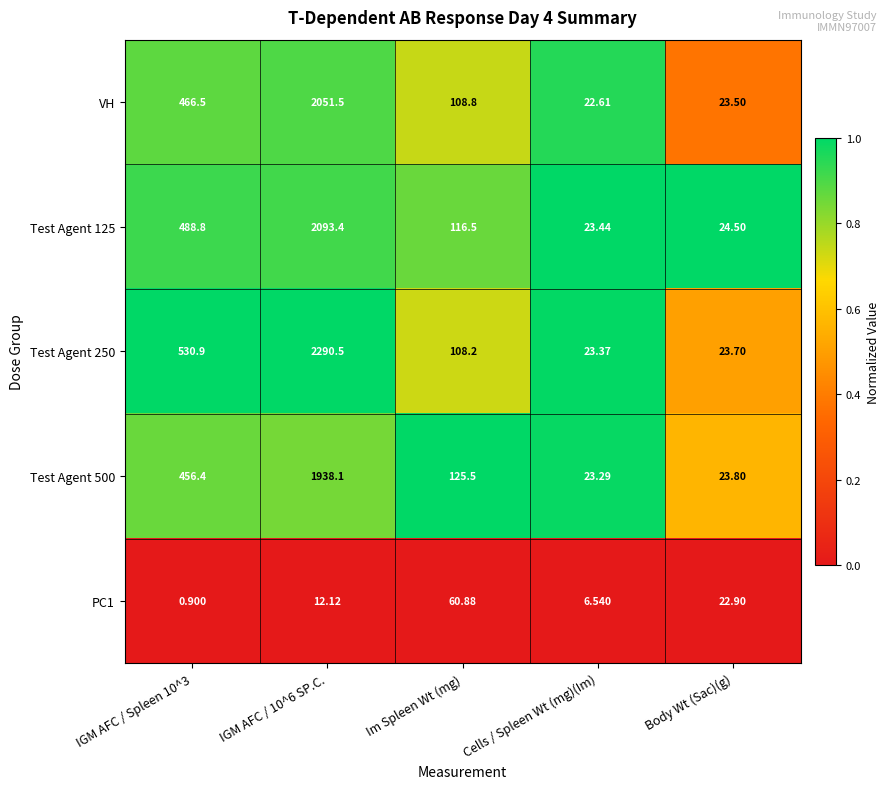

Is the value of Test Agent 500 at IGM AFC / 10^6 SP.C. greater than the value of PC1 at Im Spleen Wt (mg)?

Yes